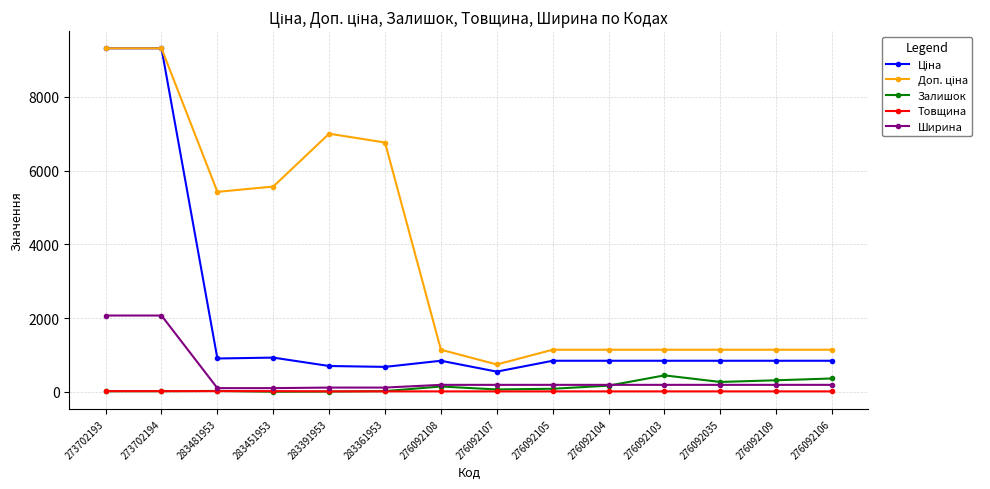

The Ширина series shows 189.0 at 276092106. True or false?

True